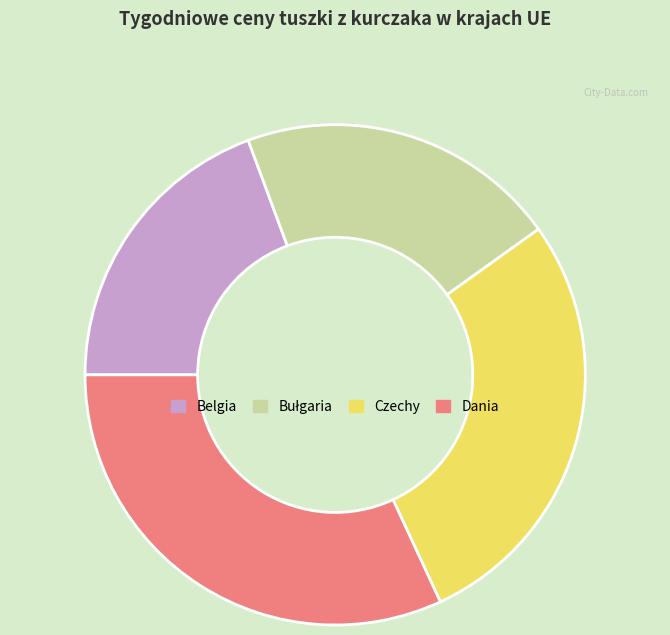

Does any single category account for the majority?

No